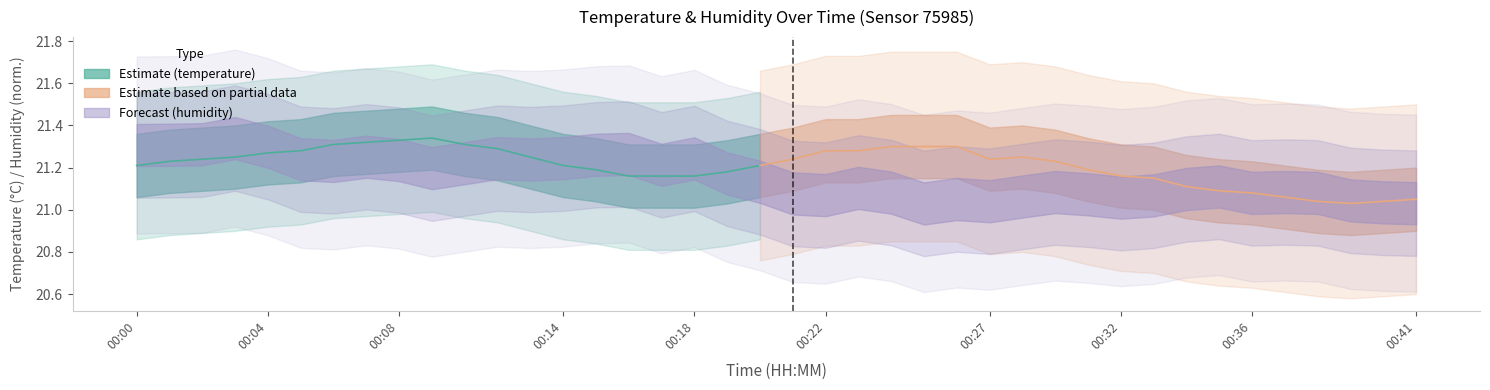

How many interior local peaks does the humidity series have?

10